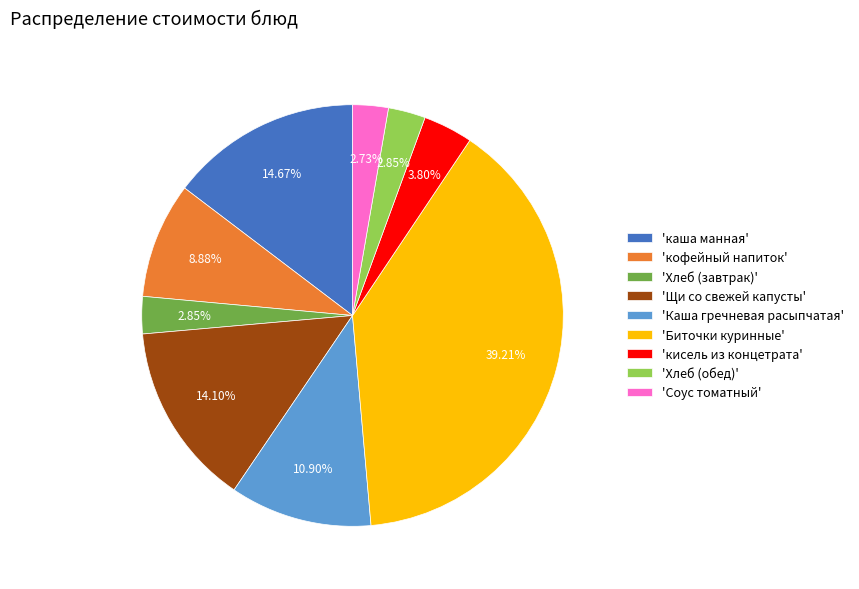

Is there a majority slice in this chart?

No